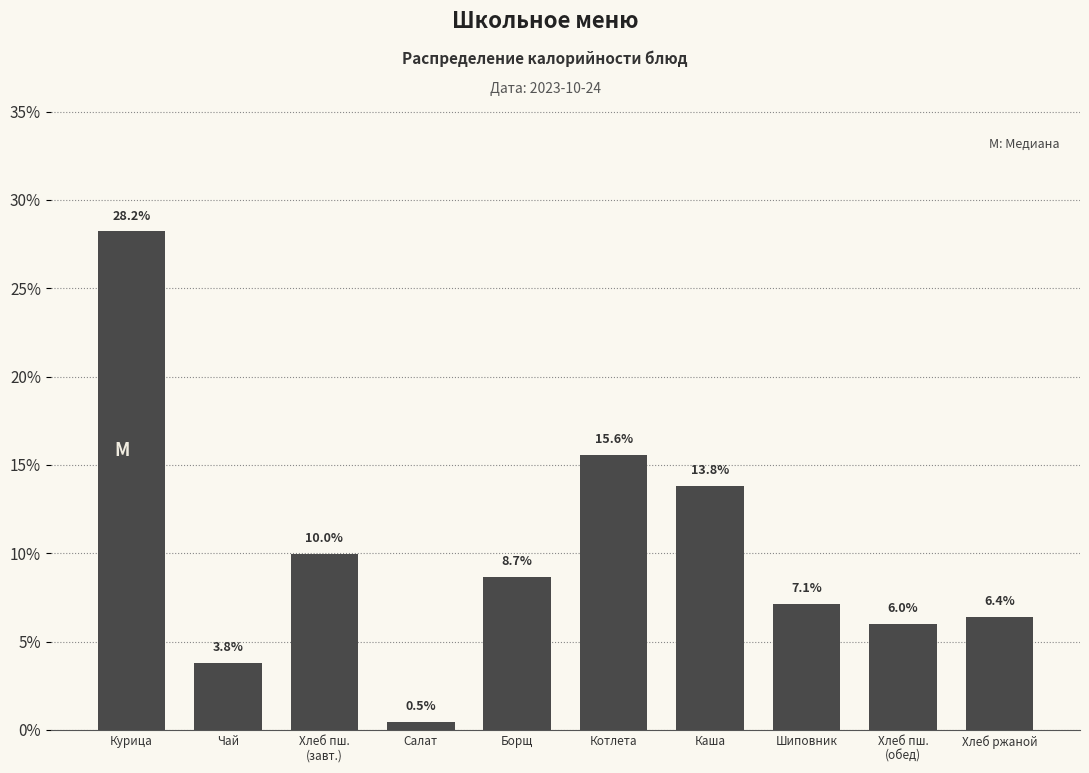

True or false: the data shows 6.4 at Хлеб ржаной.

True